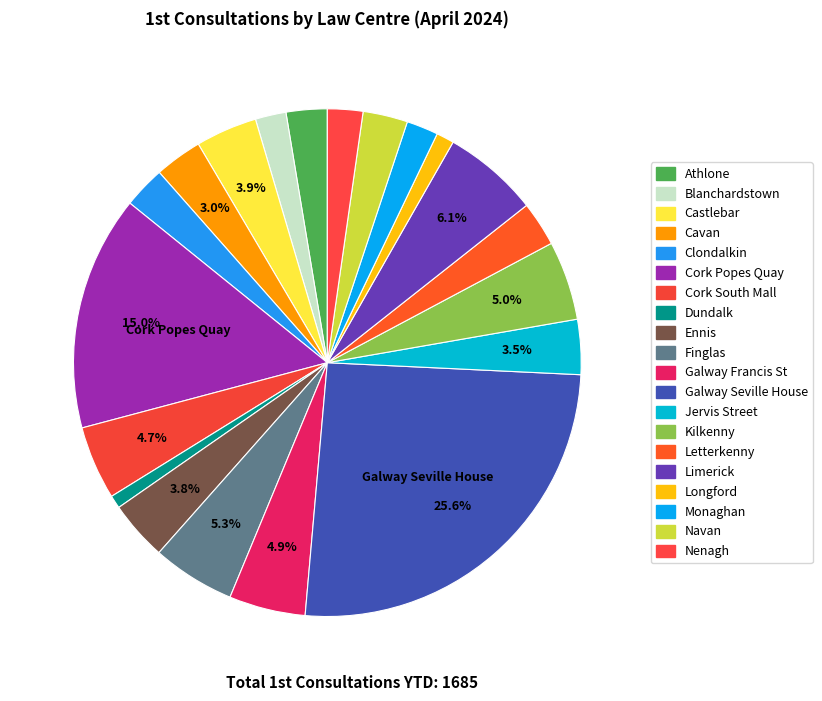

Combined, do Athlone and Cork Popes Quay account for over 50%?

No